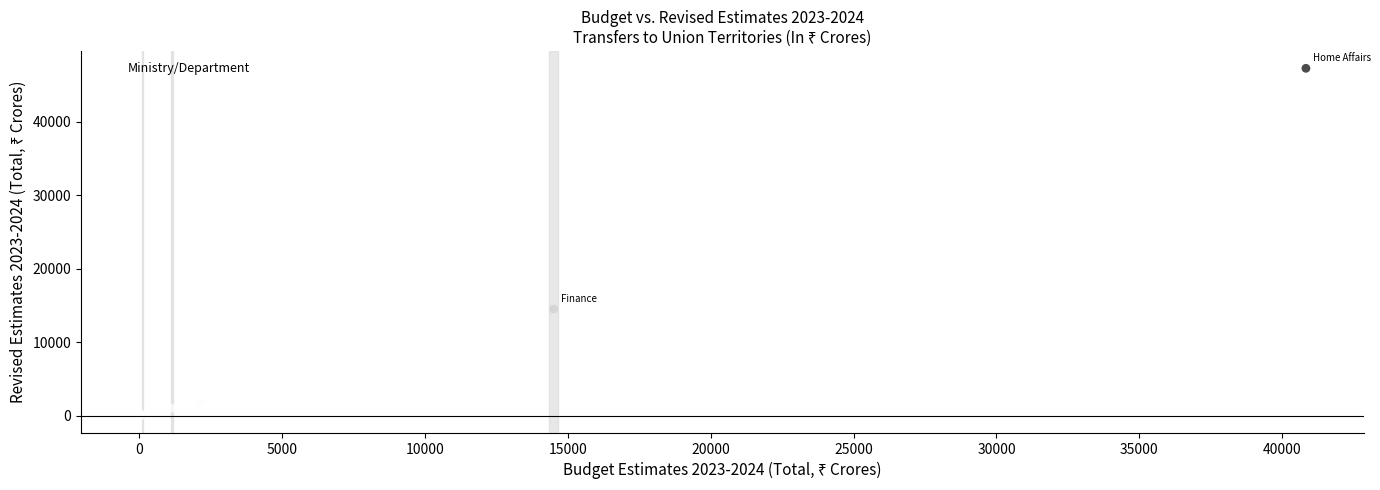

What Y value in the scatter plot is closest to 23632?

14500.0